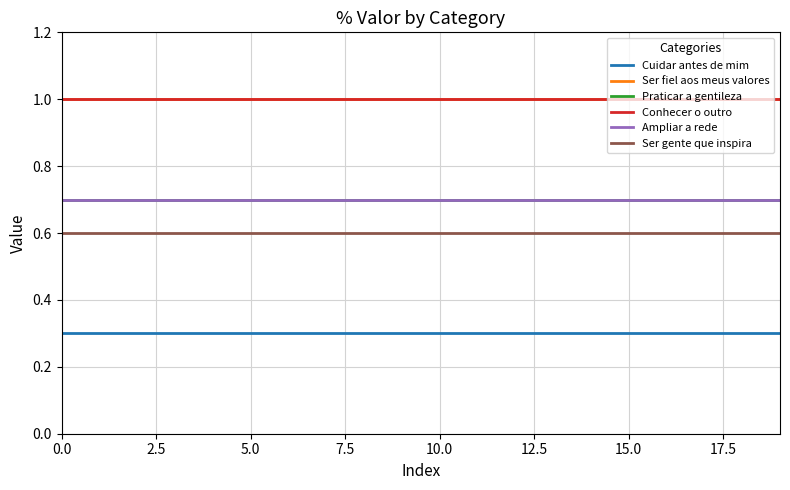

Does the chart display data point markers on the line(s)?

No